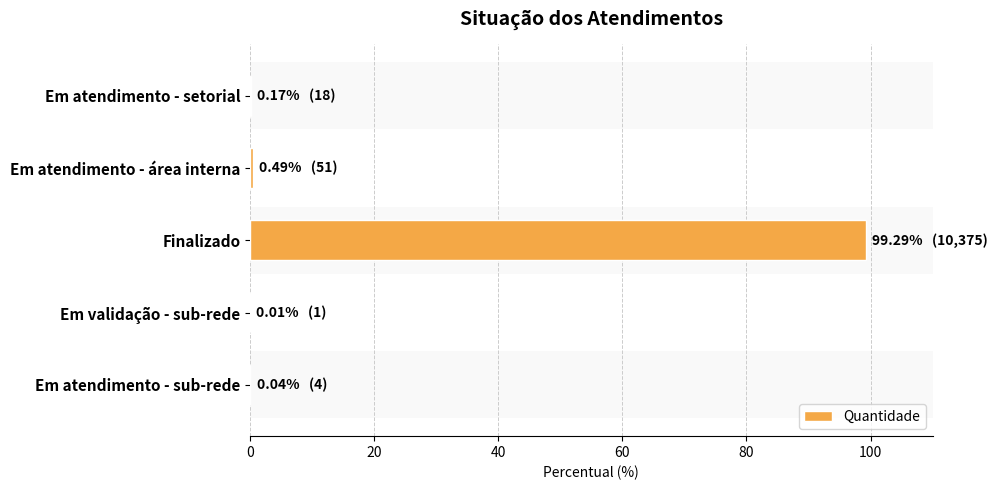

The chart shows a value of 0.1 at 80. True or false?

False